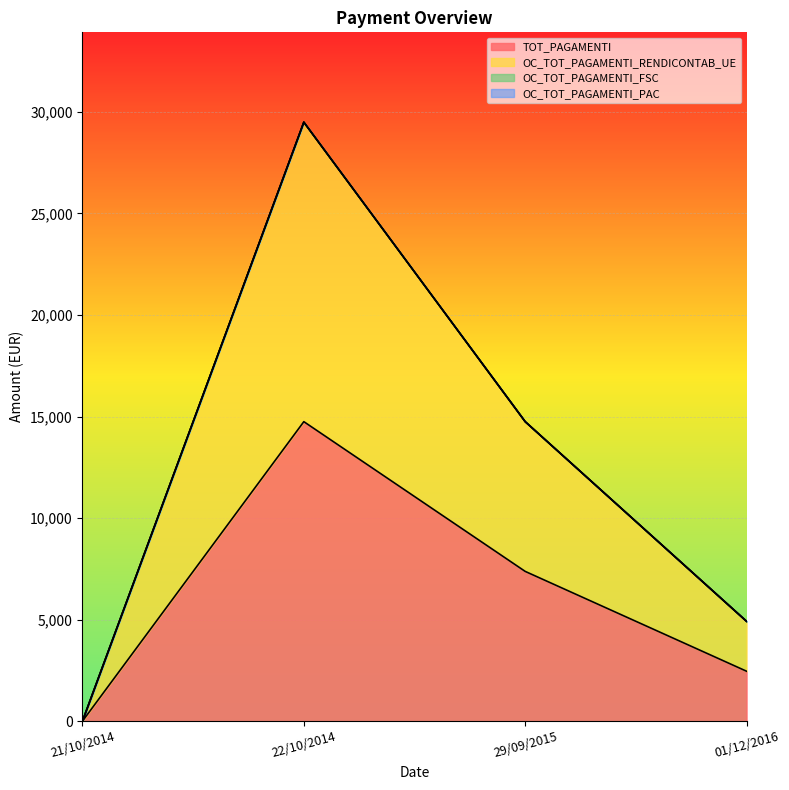

How many lines are shown in the chart?

4